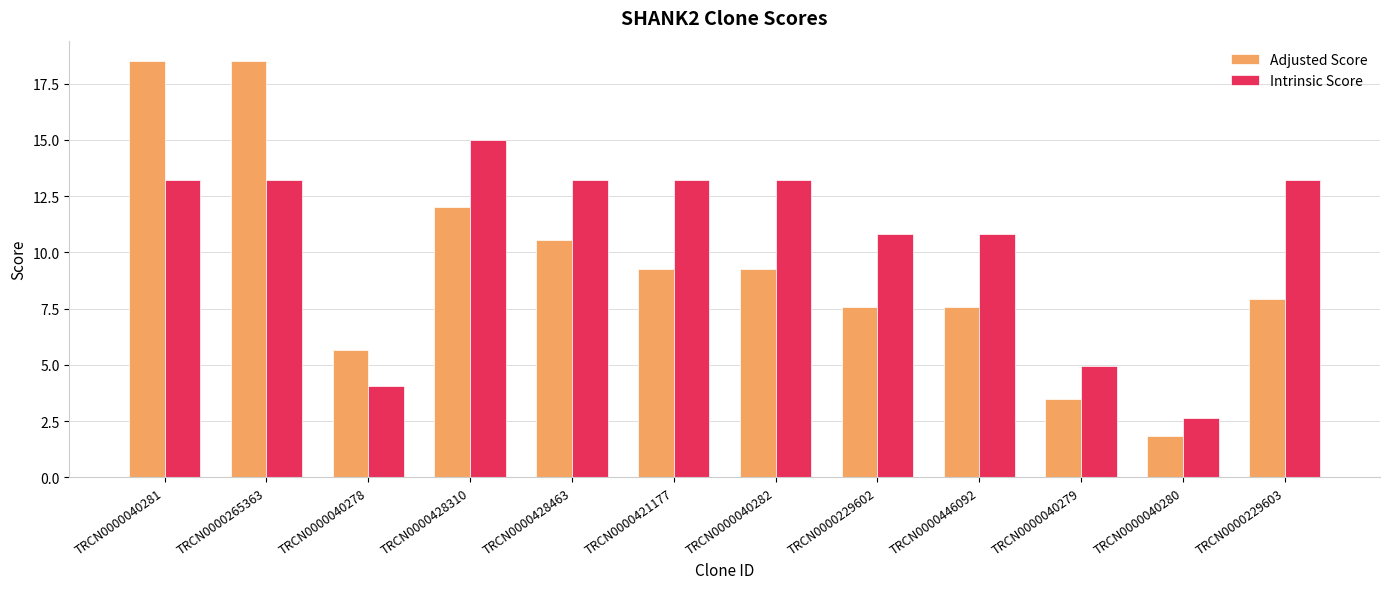

Between TRCN0000428310 and TRCN0000229603, which series saw the biggest shift?

Adjusted Score